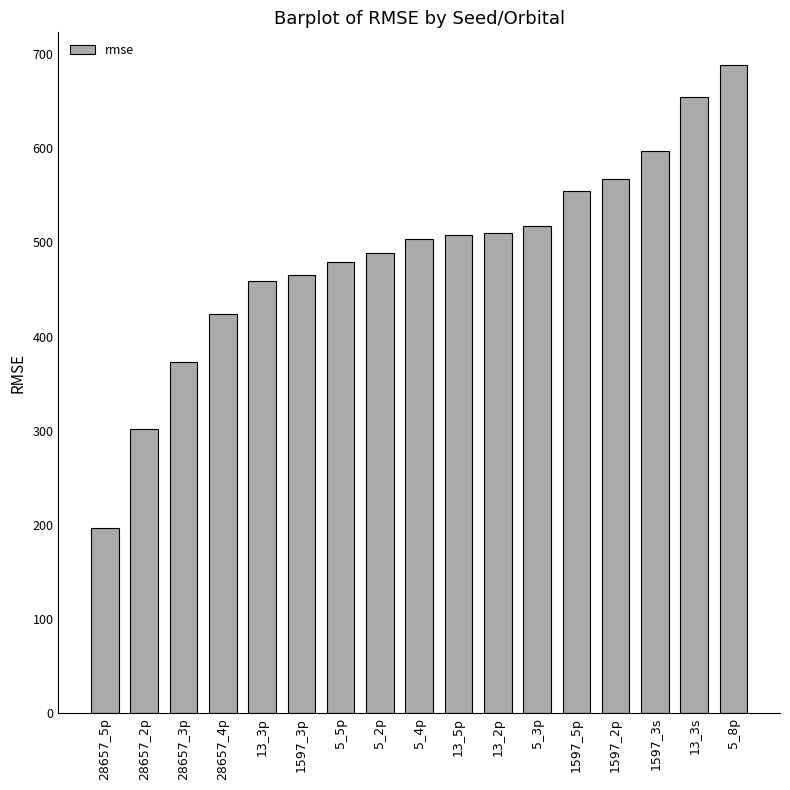

Read the value at 5_3p.

517.7